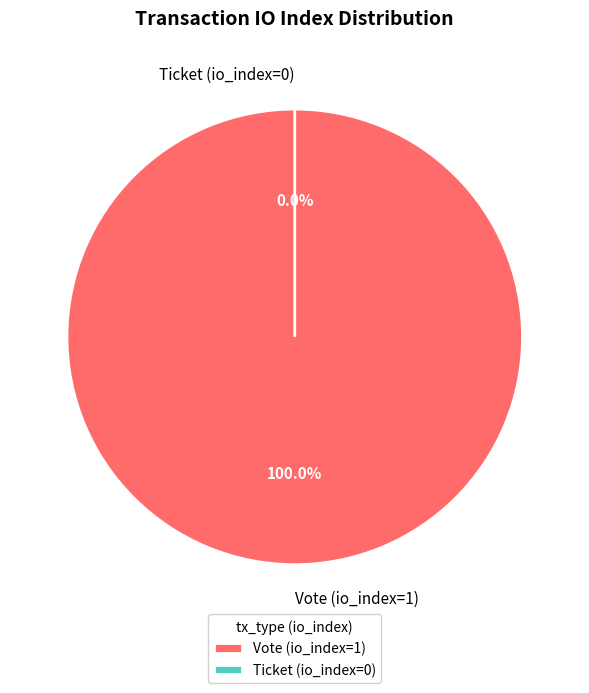

Rank the categories by value from lowest to highest.

Ticket (io_index=0), Vote (io_index=1)